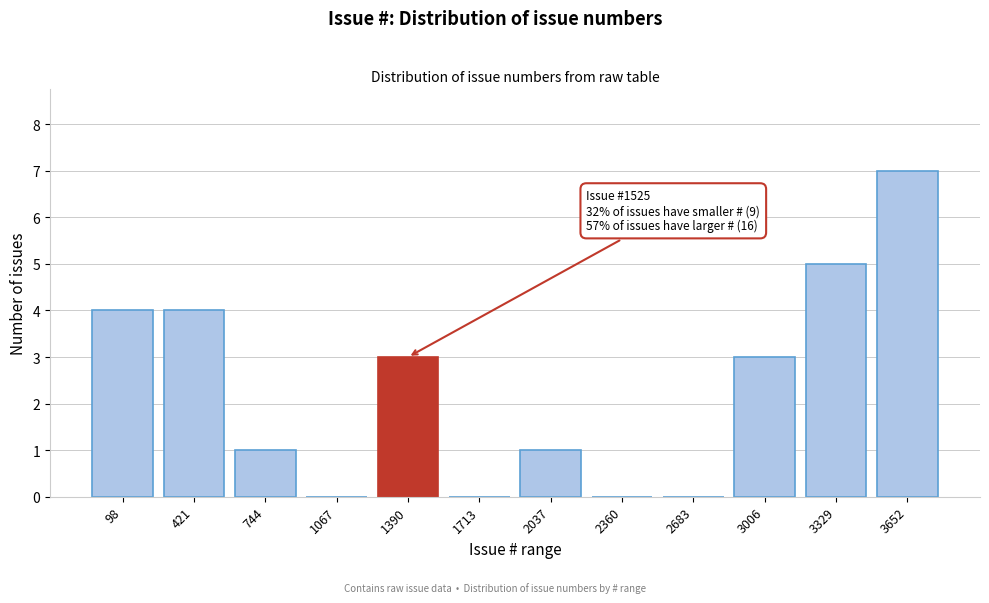

Reading right to left, transcribe all the data shown in this chart.

3652=7	3329=5	3006=3	2683=0	2360=0	2037=1	1713=0	1390=3	1067=0	744=1	421=4	98=4